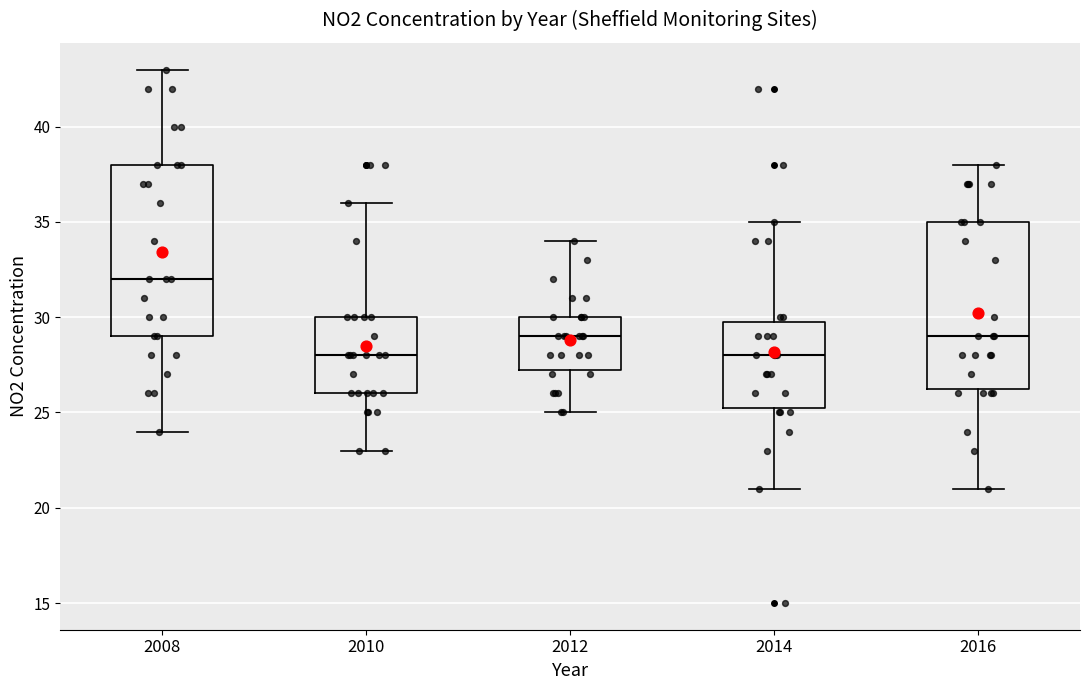

Which box has the highest median line?

2008